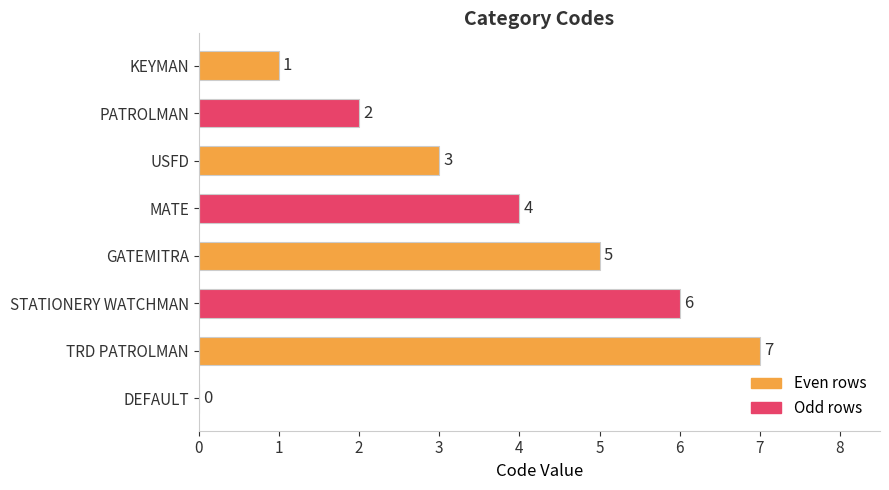

Reading bottom to top, transcribe all the data shown in this chart.

DEFAULT=0	TRD PATROLMAN=7	STATIONERY WATCHMAN=6	GATEMITRA=5	MATE=4	USFD=3	PATROLMAN=2	KEYMAN=1